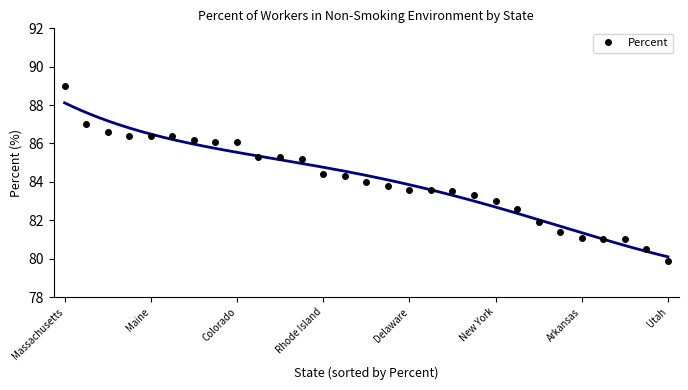

The value at Massachusetts is 59.0. True or false?

False